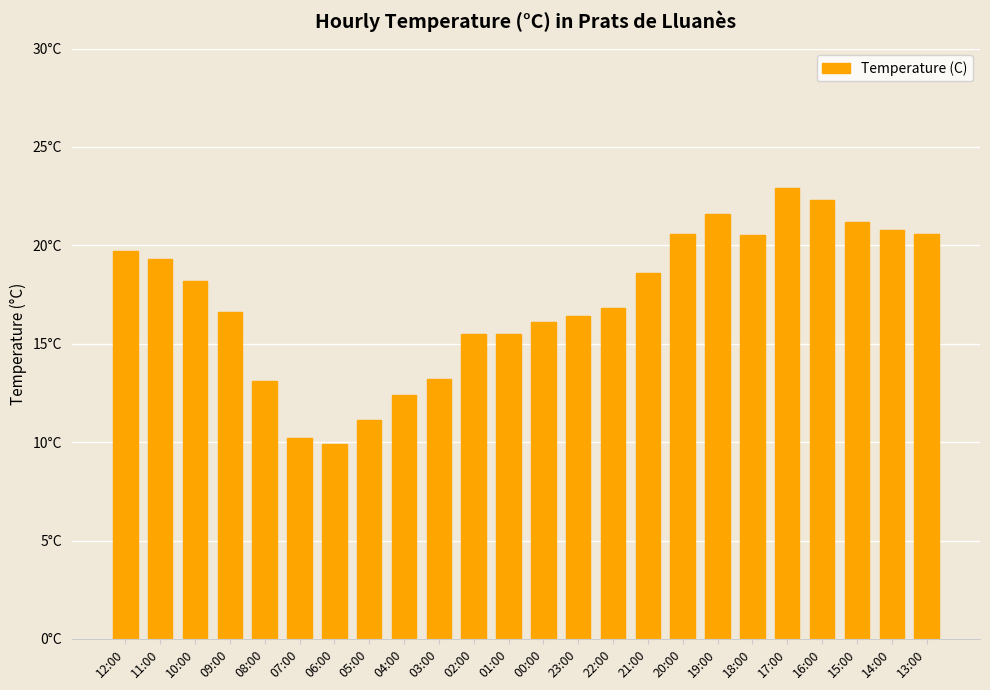

Which has a higher value, 08:00 or 10:00?

10:00